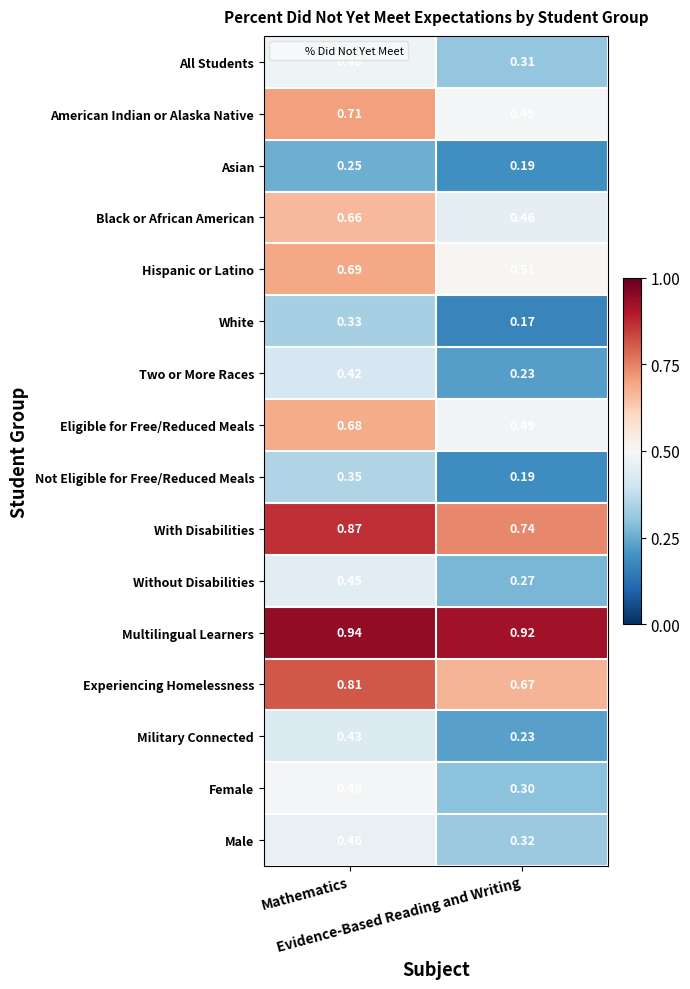

List the series in order of their peak value, highest first.

Multilingual Learners, With Disabilities, Experiencing Homelessness, American Indian or Alaska Native, Hispanic or Latino, Eligible for Free/Reduced Meals, Black or African American, Female, All Students, Male, Without Disabilities, Military Connected, Two or More Races, Not Eligible for Free/Reduced Meals, White, Asian